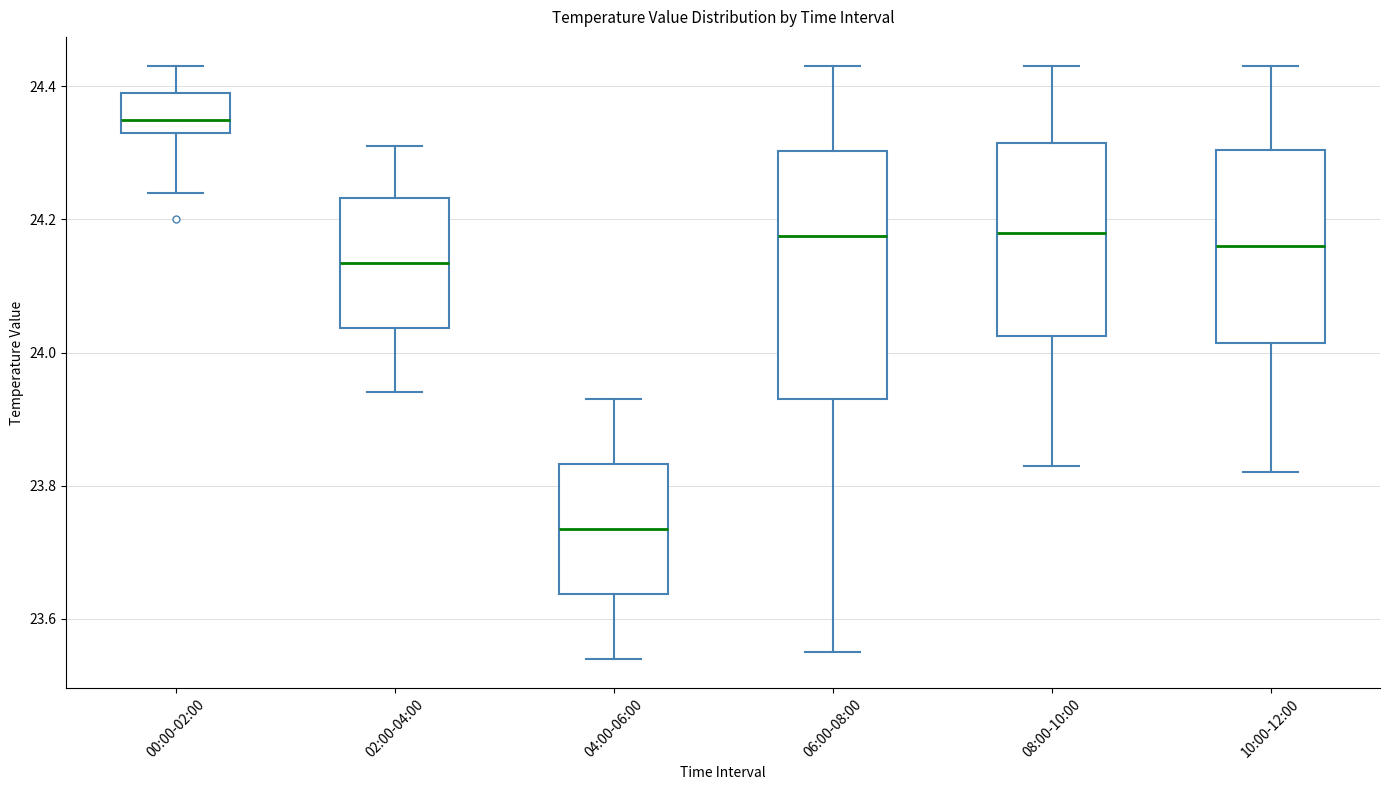

Where does the lower whisker of the box for 06:00-08:00 end on the y-axis? The values are not printed on the chart, so give them approximately, as read against the axis.

23.56